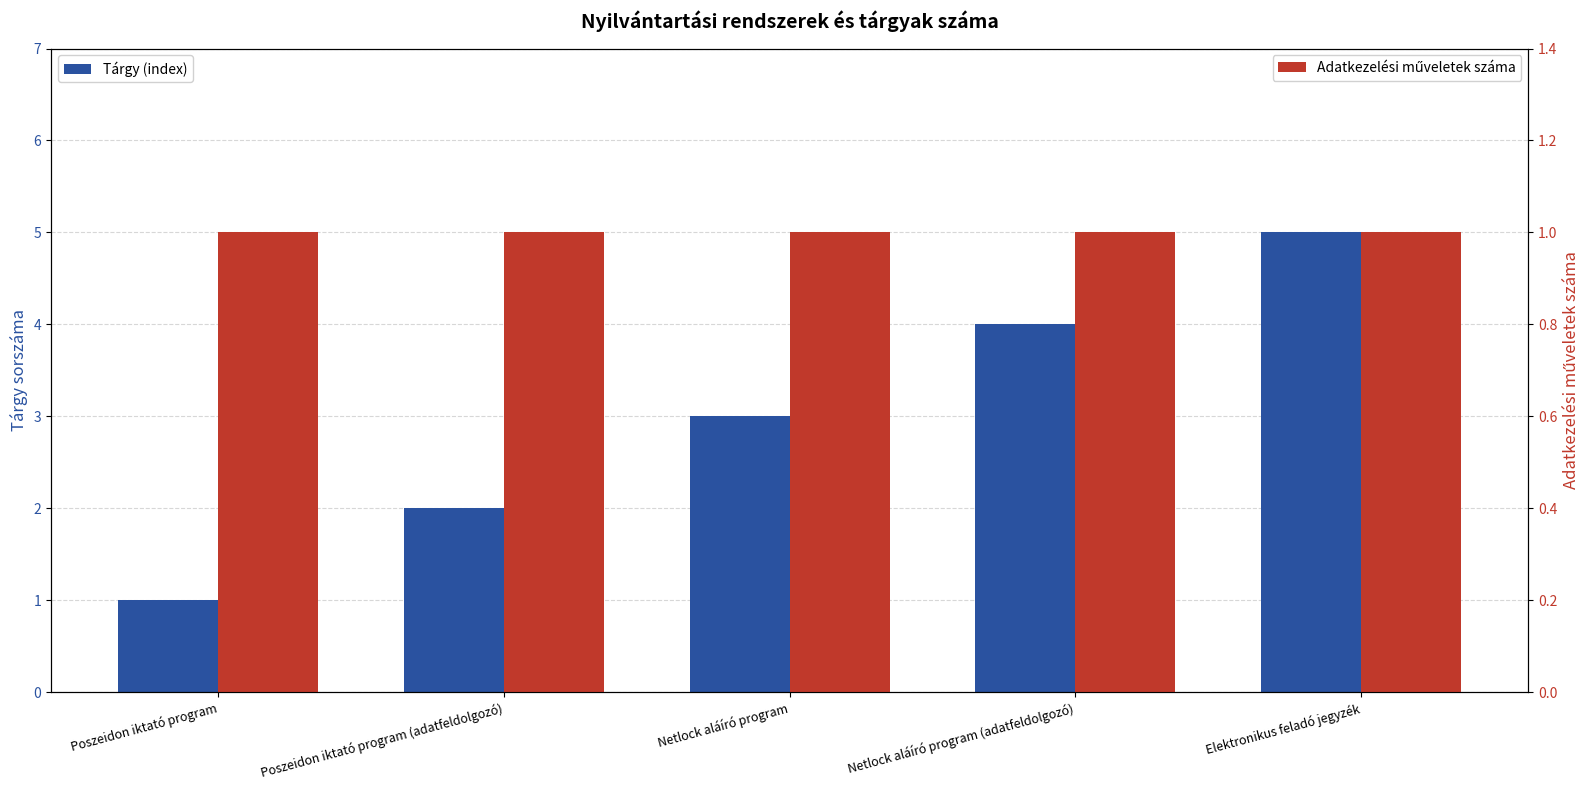

How many bars are there in total?

10